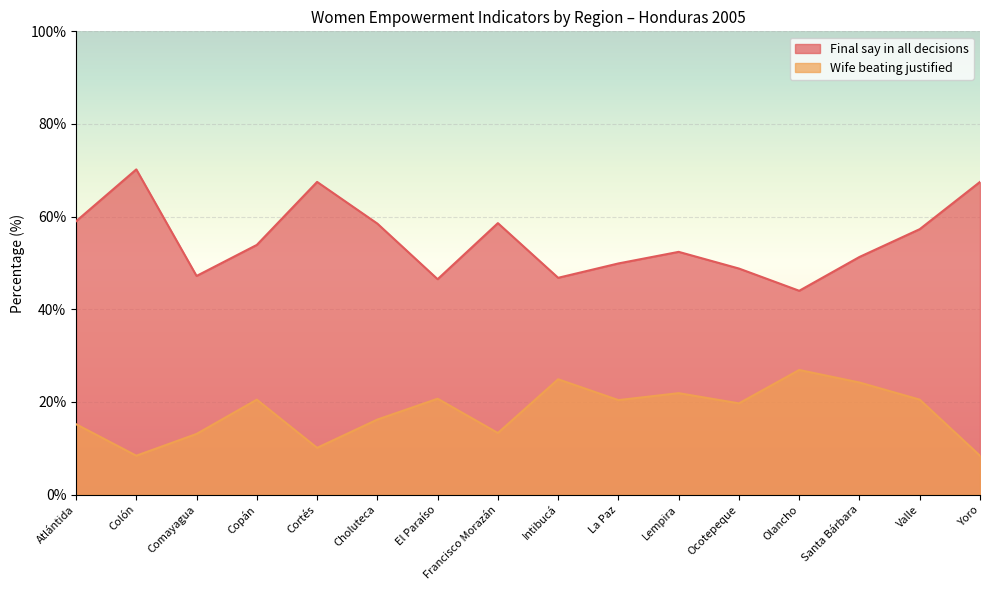

How many interior local valleys does the Wife beating justified series have?

5